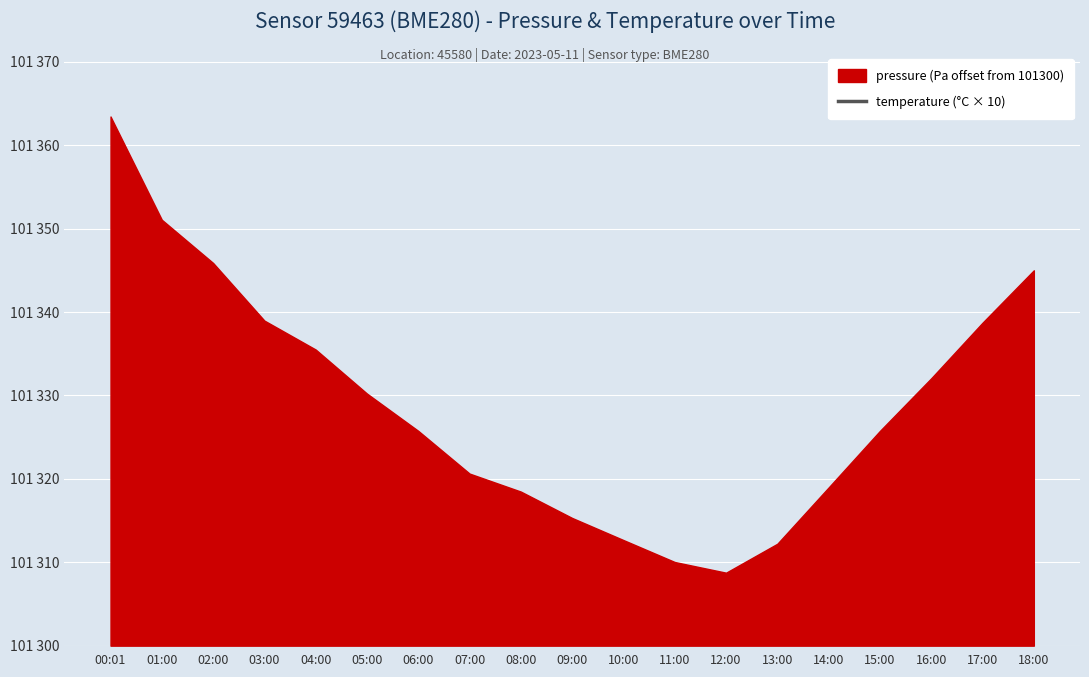

What is the label of the 13th point from the left?

12:00